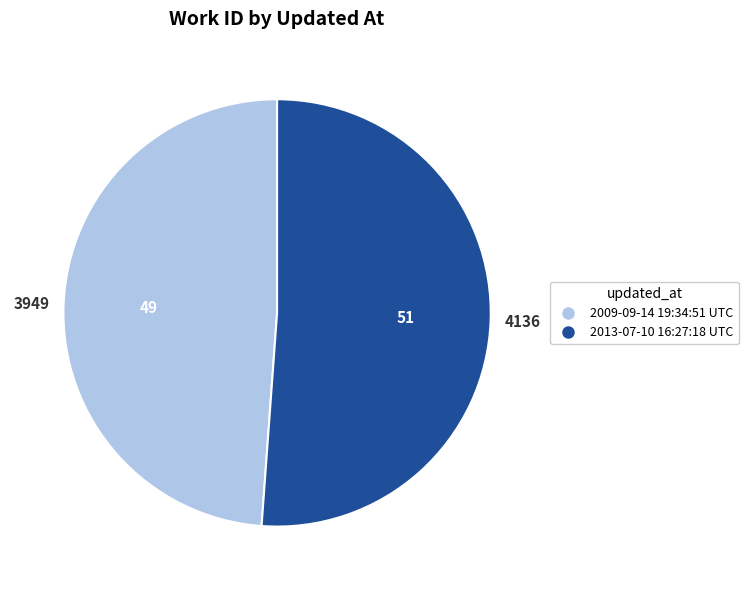

Is 2009-09-14 19:34:51 UTC the majority of the pie?

No